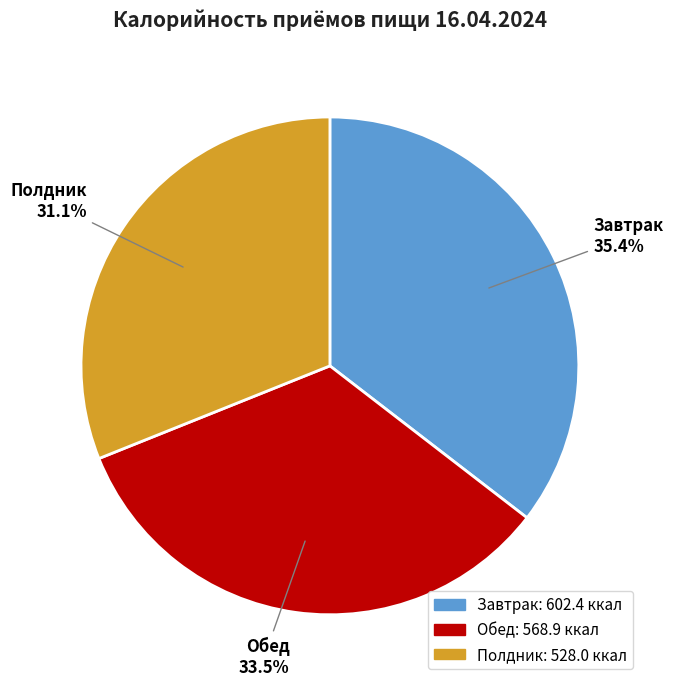

Which slice is the largest?

Завтрак